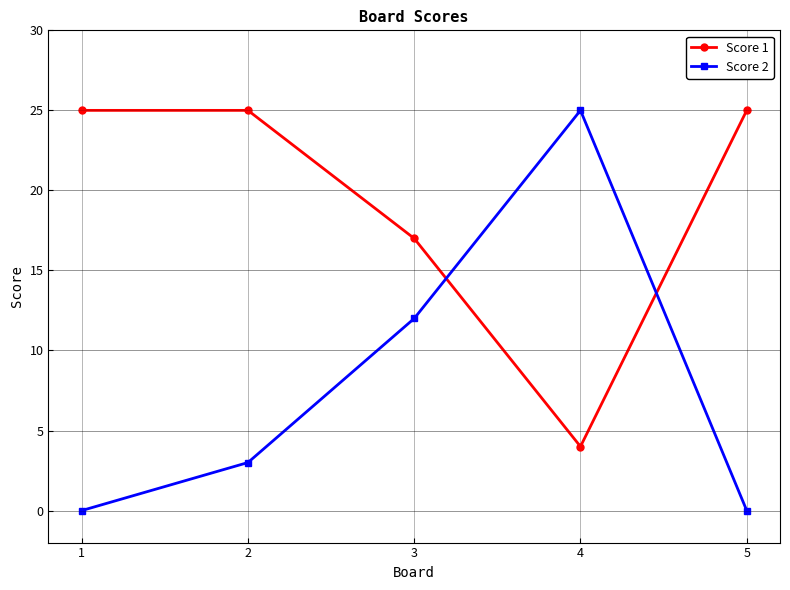

What are all the series names shown in the legend?

Score 1, Score 2